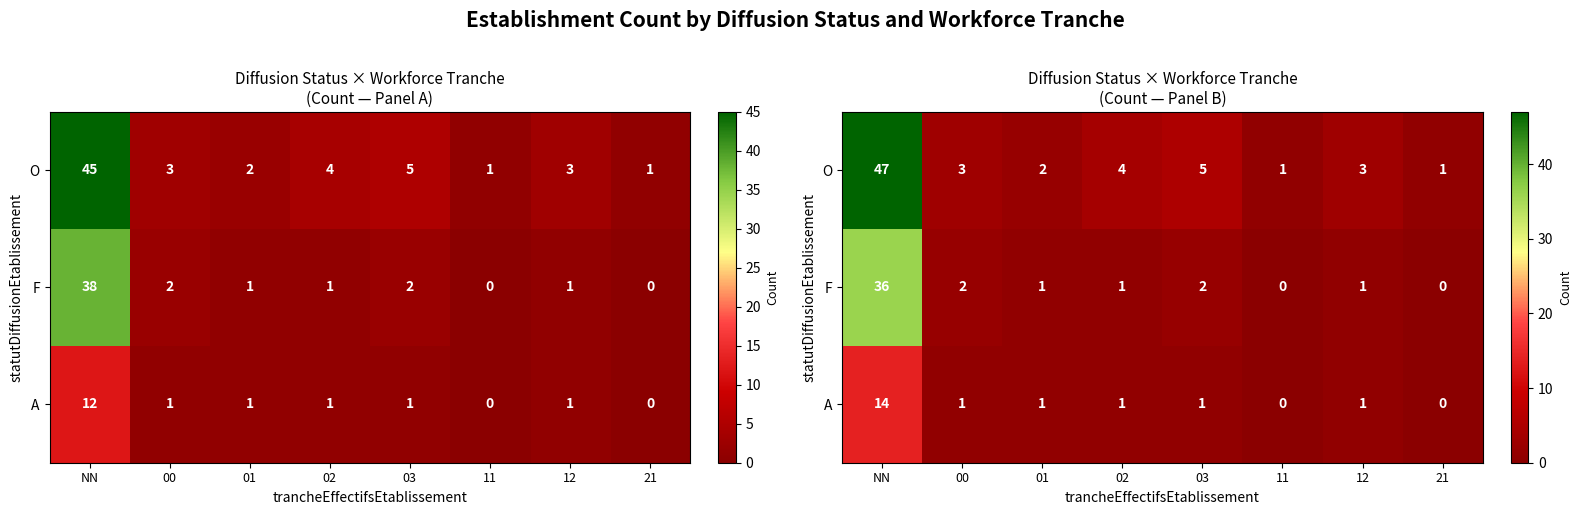

List the series in order of their peak value, lowest first.

A, F, O